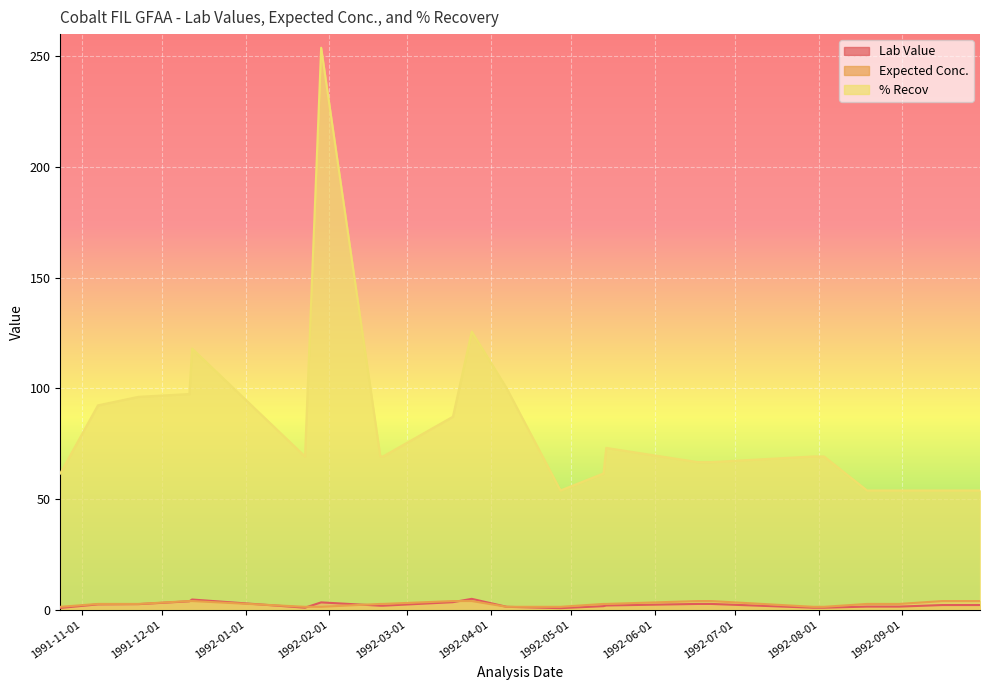

What is the value of the Expected Conc. point at the 14th from the left?

2.6